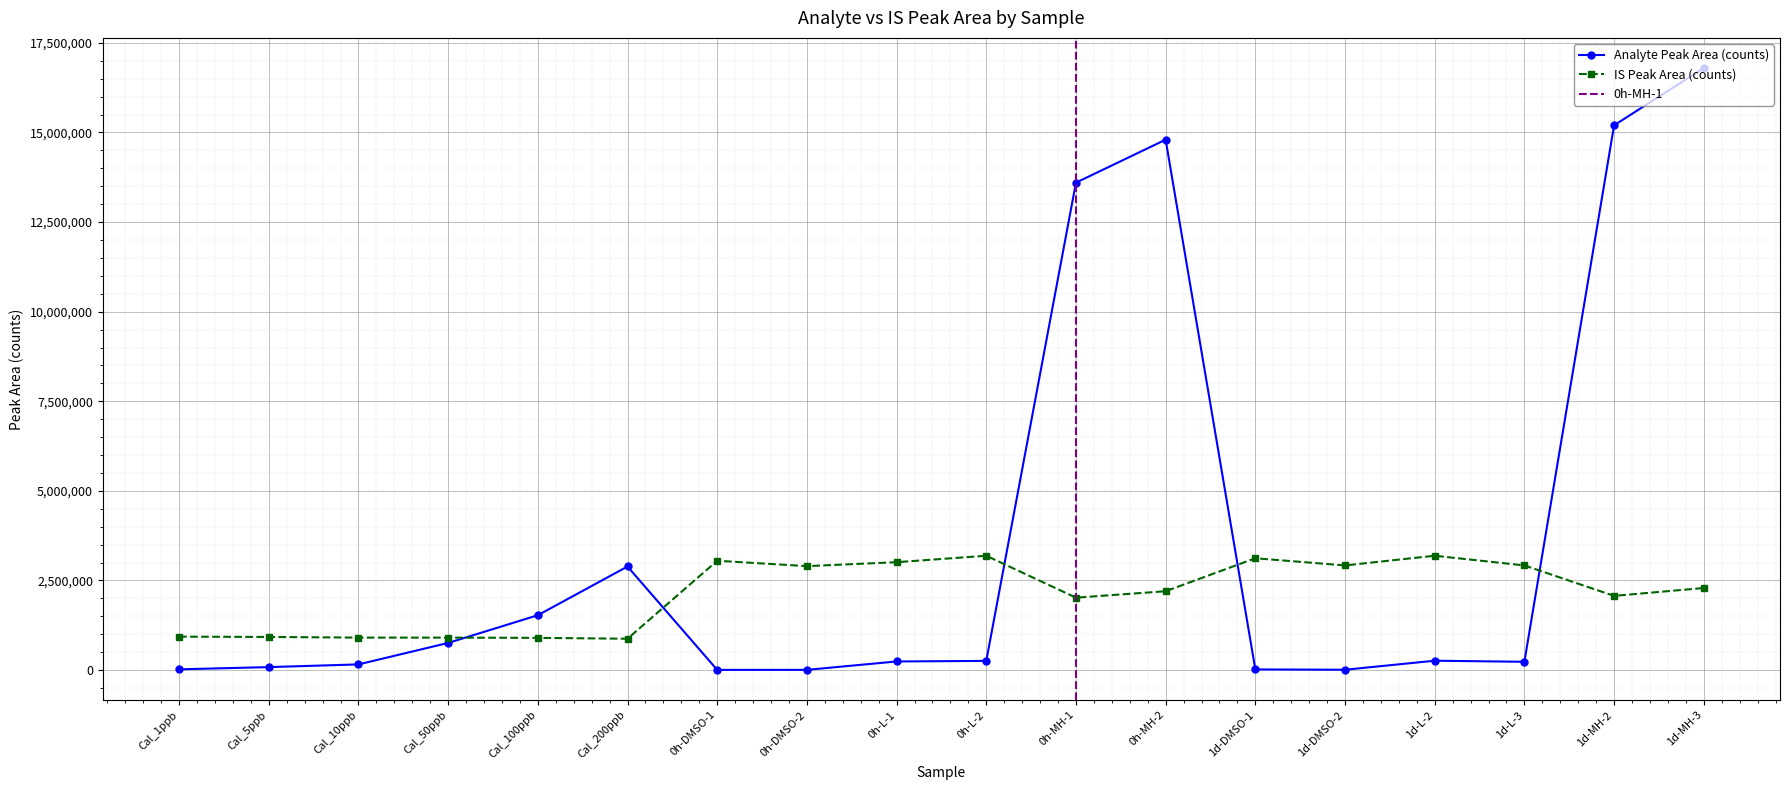

How many lines are shown in the chart?

2